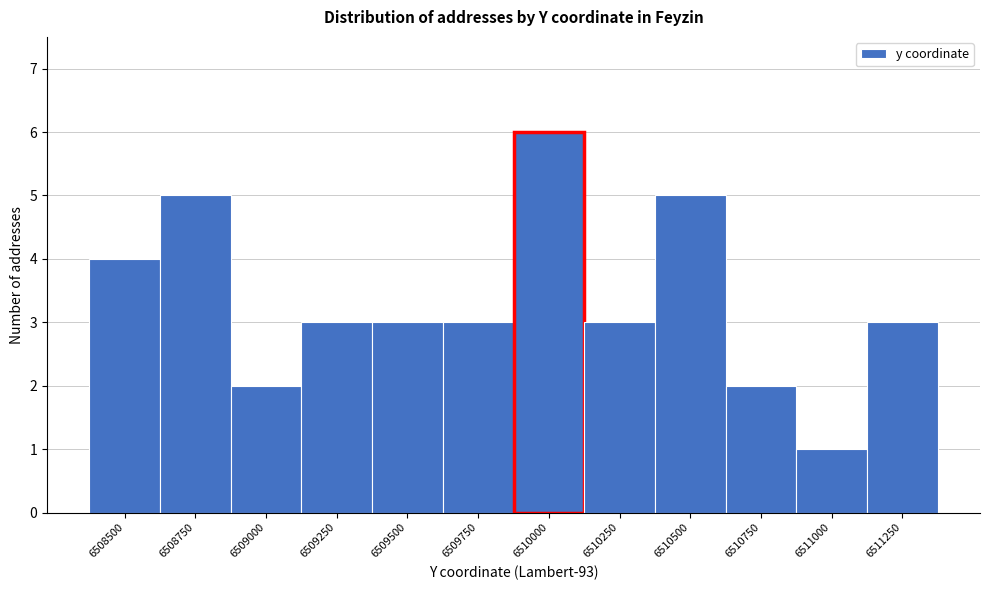

Reading right to left, list all the values displayed in this chart.

3	1	2	5	3	6	3	3	3	2	5	4